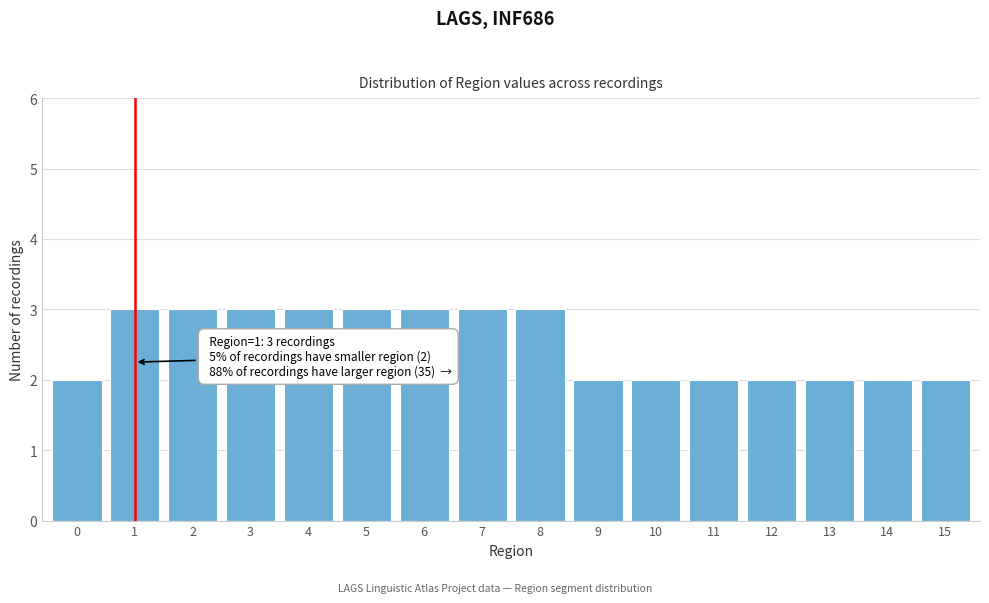

Reading left to right, what are all the values shown in this chart?

2	3	3	3	3	3	3	3	3	2	2	2	2	2	2	2